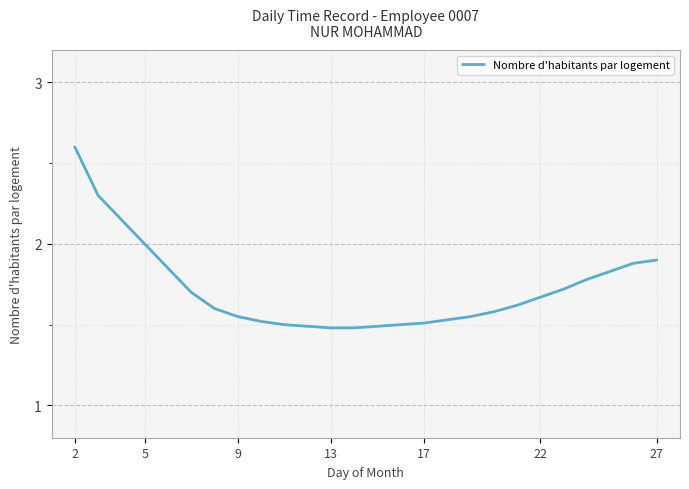

What is the greatest value displayed?

2.6